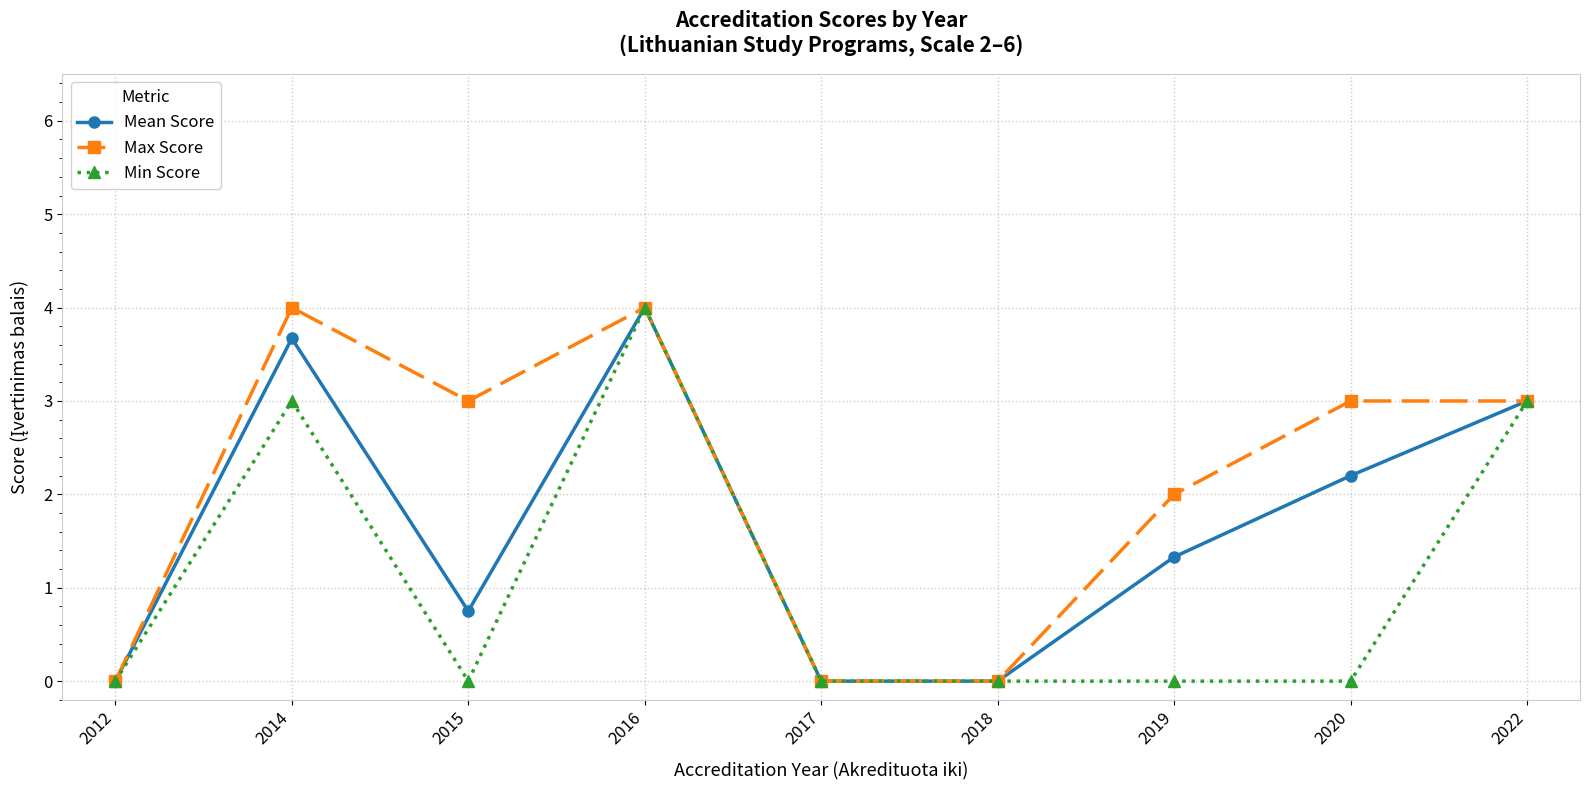

Reading right to left, what are all the values shown in this chart?

Mean Score: 3.0	2.2	1.3	0.0	0.0	4.0	0.8	3.7	0.0
Max Score: 3.0	3.0	2.0	0.0	0.0	4.0	3.0	4.0	0.0
Min Score: 3.0	0.0	0.0	0.0	0.0	4.0	0.0	3.0	0.0